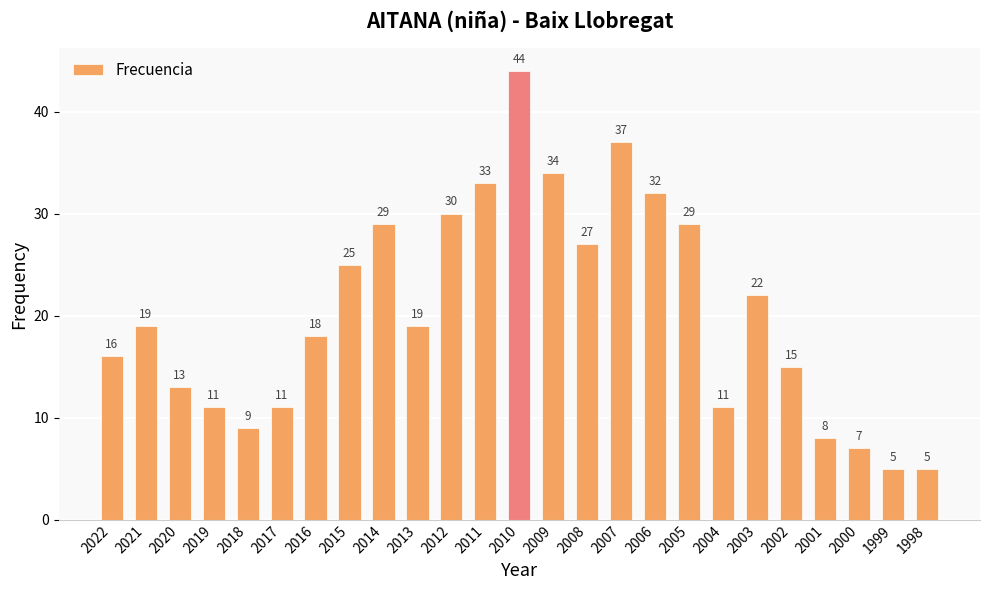

What is the difference between the maximum and second lowest values?

39